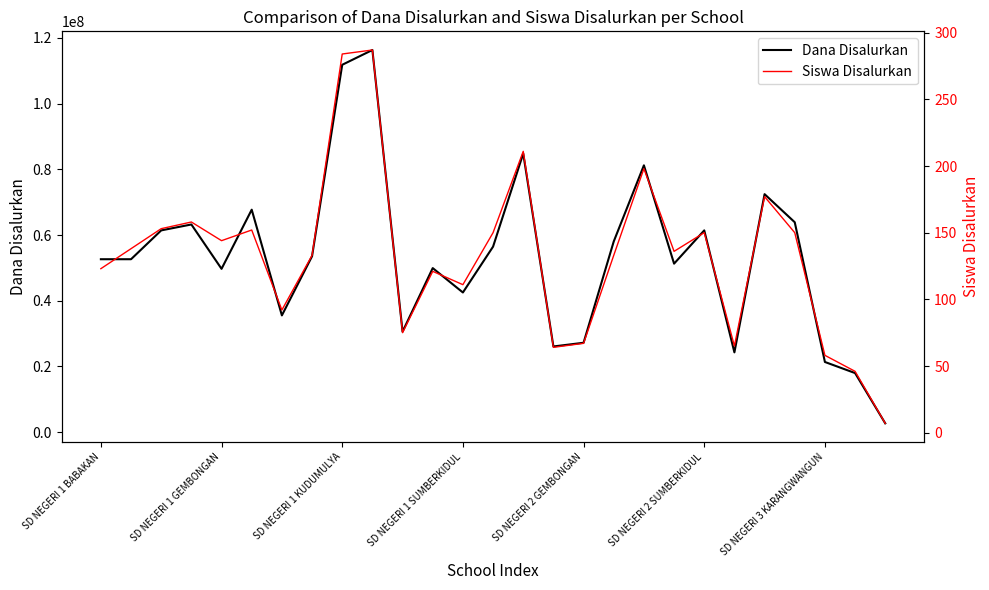

What is the value of the Dana Disalurkan point at the 26th from the left?

18000000